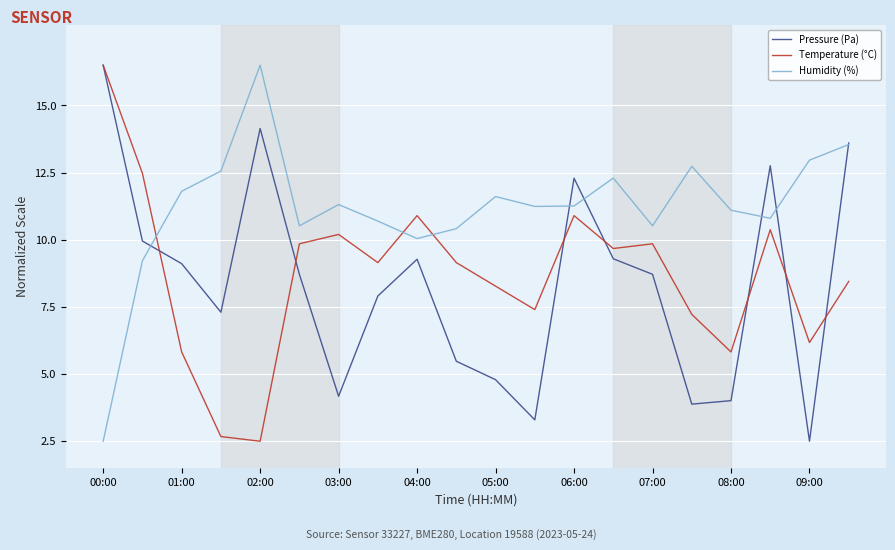

Which series has the largest total across all categories?

Humidity (%)